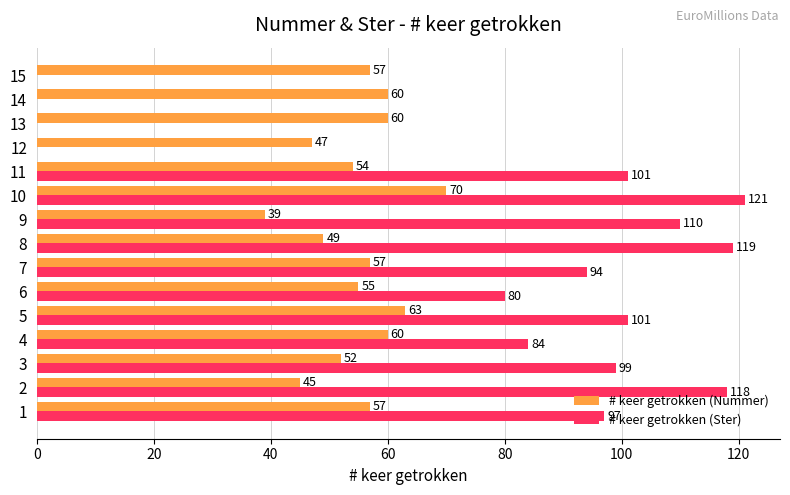

How many series are shown in this chart?

2